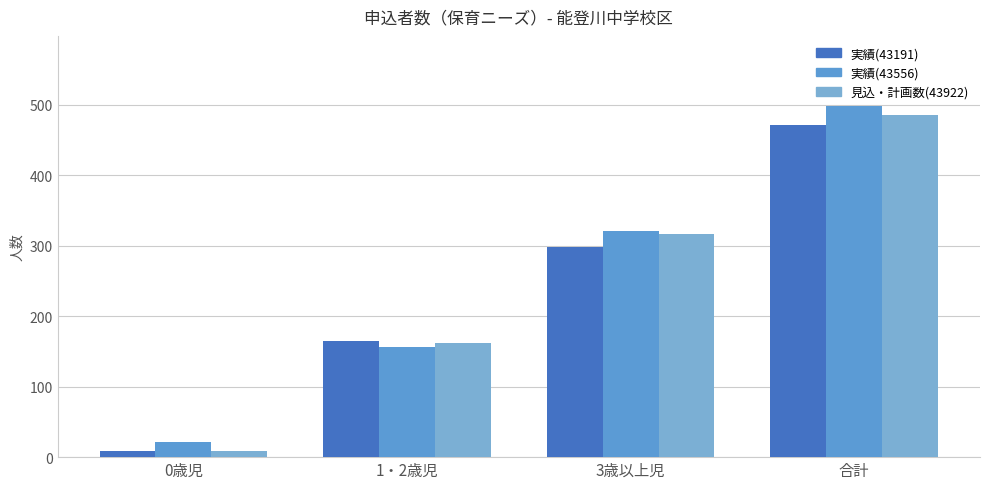

Where does the 実績(43556) series first go above 321?

合計